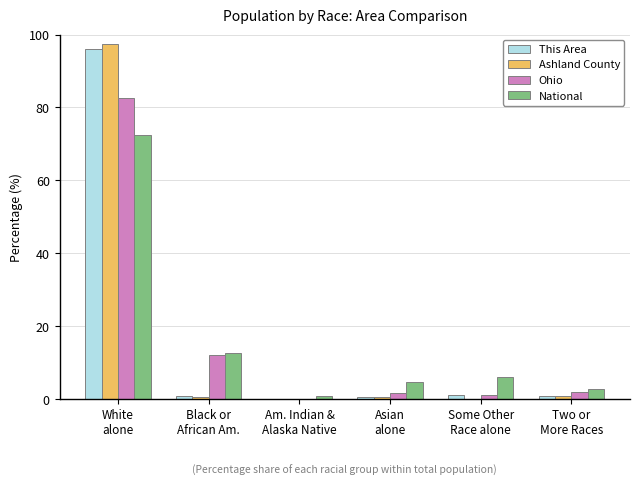

What is the sum of all Ohio values?

100.0